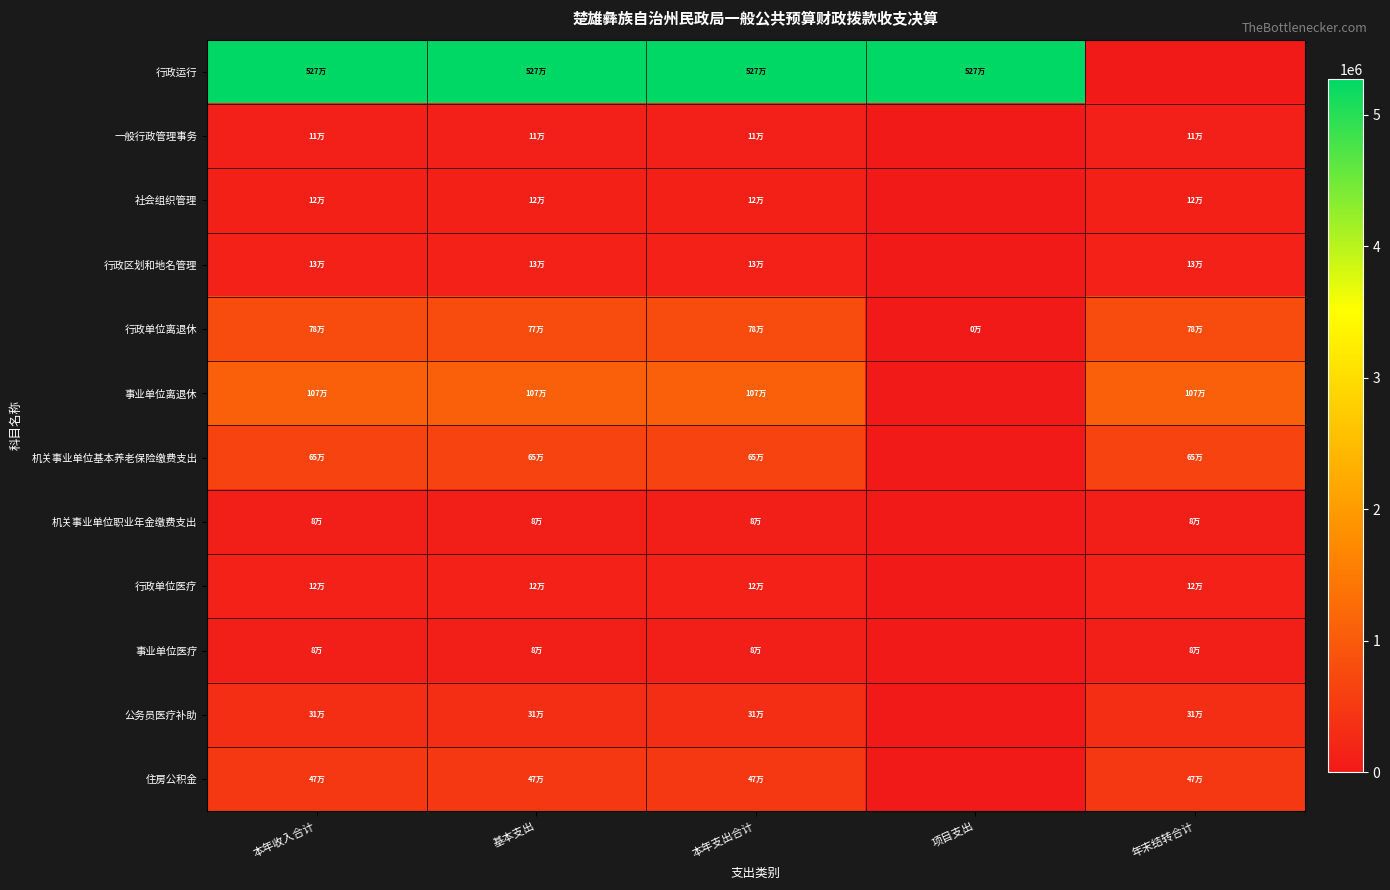

Reading right to left, what are all the values shown in this chart?

行政运行: 年末结转合计=0.0	项目支出=5273253.5	本年支出合计=5273253.5	基本支出=5273253.5	本年收入合计=5273253.5
一般行政管理事务: 年末结转合计=110000.0	项目支出=0.0	本年支出合计=110000.0	基本支出=110000.0	本年收入合计=110000.0
社会组织管理: 年末结转合计=120000.0	项目支出=0.0	本年支出合计=120000.0	基本支出=120000.0	本年收入合计=120000.0
行政区划和地名管理: 年末结转合计=129892.0	项目支出=0.0	本年支出合计=129892.0	基本支出=129892.0	本年收入合计=129892.0
行政单位离退休: 年末结转合计=777245.8	项目支出=2970.0	本年支出合计=777245.8	基本支出=774275.8	本年收入合计=777245.8
事业单位离退休: 年末结转合计=1073632.8	项目支出=0.0	本年支出合计=1073632.8	基本支出=1073632.8	本年收入合计=1073632.8
机关事业单位基本养老保险缴费支出: 年末结转合计=652199.0	项目支出=0.0	本年支出合计=652199.0	基本支出=652199.0	本年收入合计=652199.0
机关事业单位职业年金缴费支出: 年末结转合计=84472.6	项目支出=0.0	本年支出合计=84472.6	基本支出=84472.6	本年收入合计=84472.6
行政单位医疗: 年末结转合计=124348.3	项目支出=0.0	本年支出合计=124348.3	基本支出=124348.3	本年收入合计=124348.3
事业单位医疗: 年末结转合计=83373.2	项目支出=0.0	本年支出合计=83373.2	基本支出=83373.2	本年收入合计=83373.2
公务员医疗补助: 年末结转合计=312984.3	项目支出=0.0	本年支出合计=312984.3	基本支出=312984.3	本年收入合计=312984.3
住房公积金: 年末结转合计=474394.0	项目支出=0.0	本年支出合计=474394.0	基本支出=474394.0	本年收入合计=474394.0